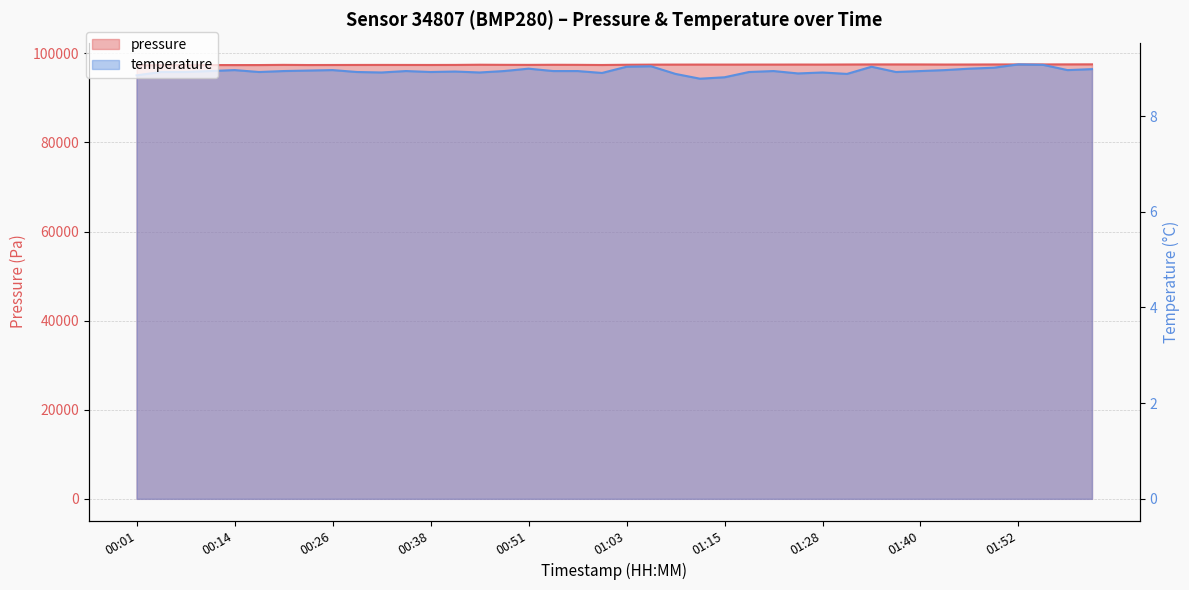

What is the difference between the highest and lowest values at 00:35?

97384.1